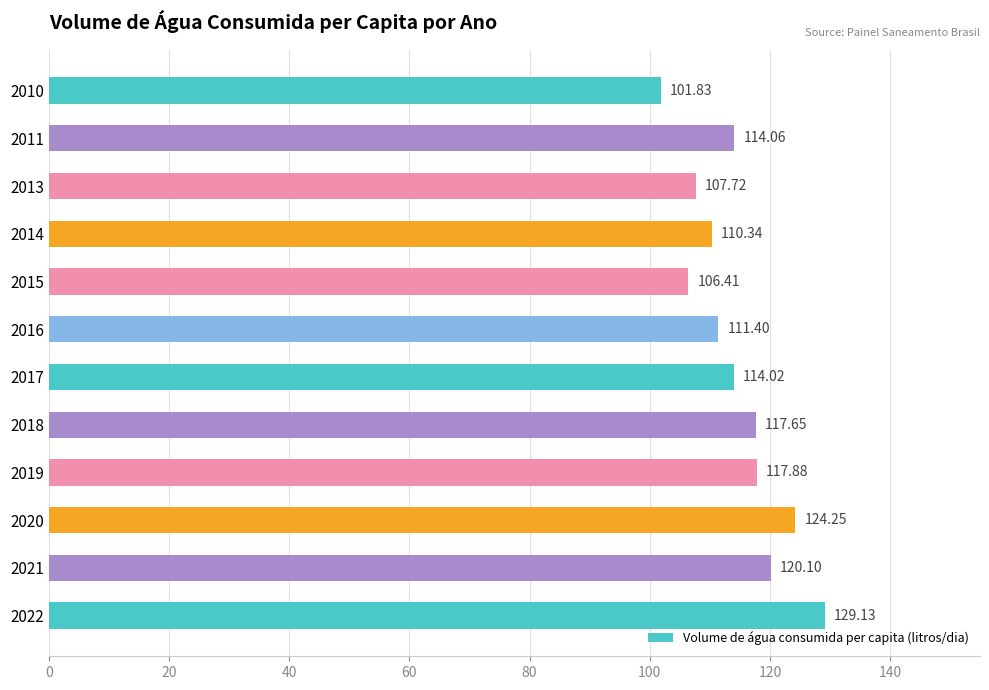

What is the sum of all values?

1374.8